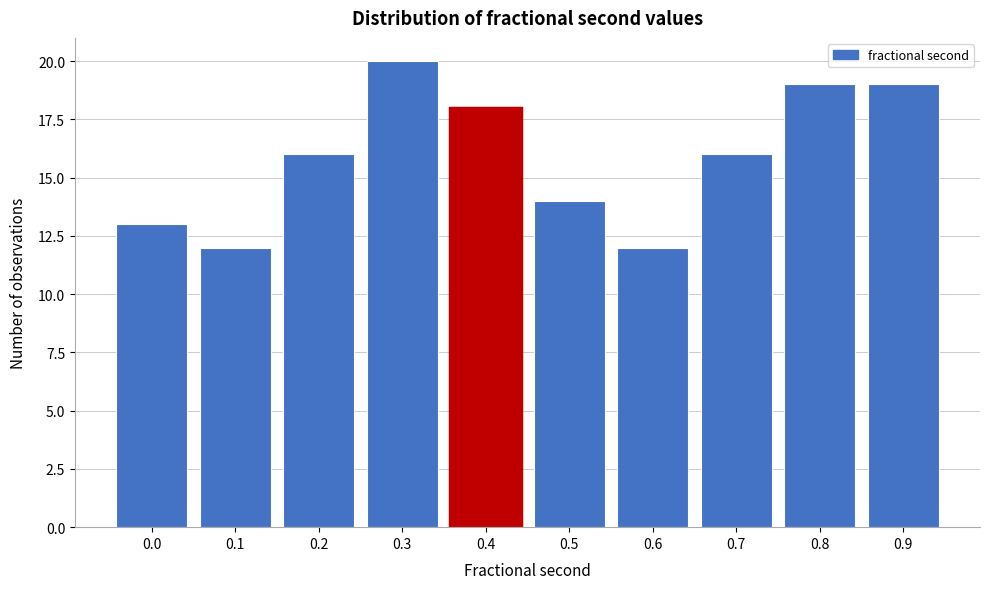

Reading left to right, list all the values displayed in this chart.

0.0=13	0.1=12	0.2=16	0.3=20	0.4=18	0.5=14	0.6=12	0.7=16	0.8=19	0.9=19